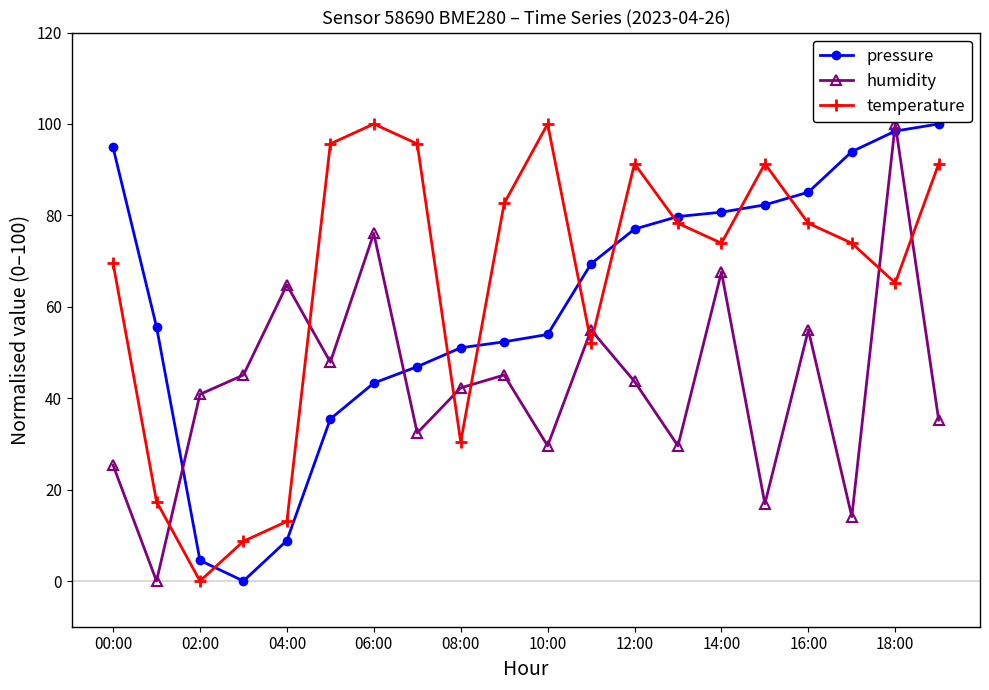

True or false: pressure and humidity intersect in this chart.

True